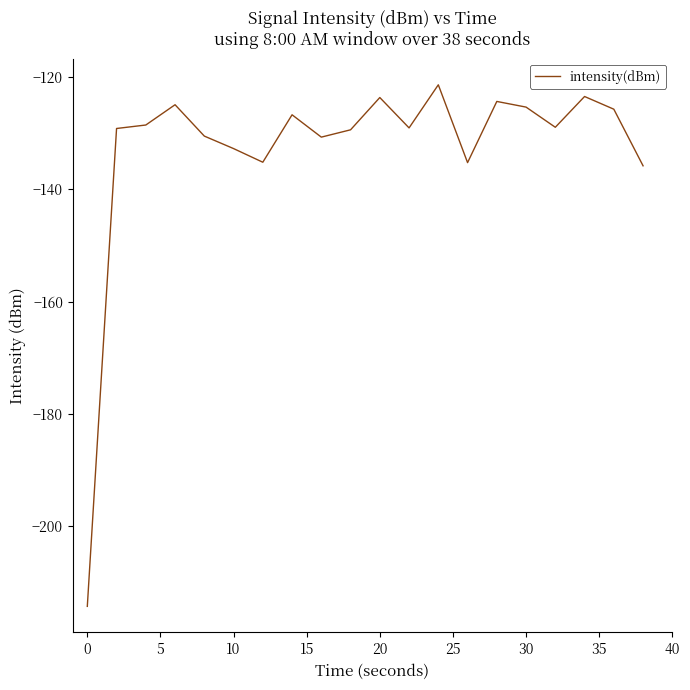

What is the greatest value displayed?

-121.4